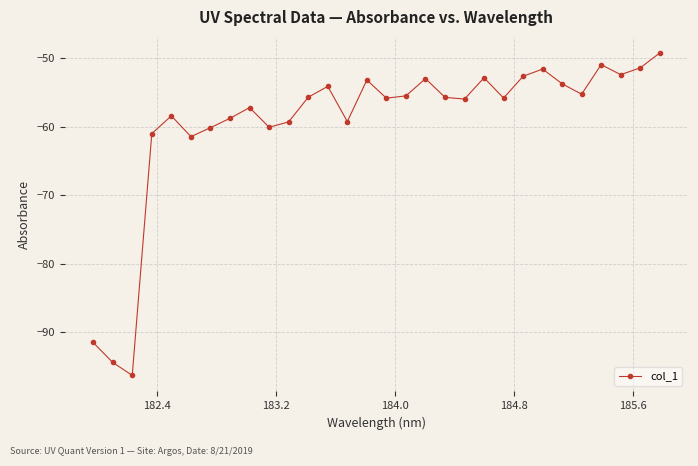

What is the maximum value shown in the chart?

-49.2